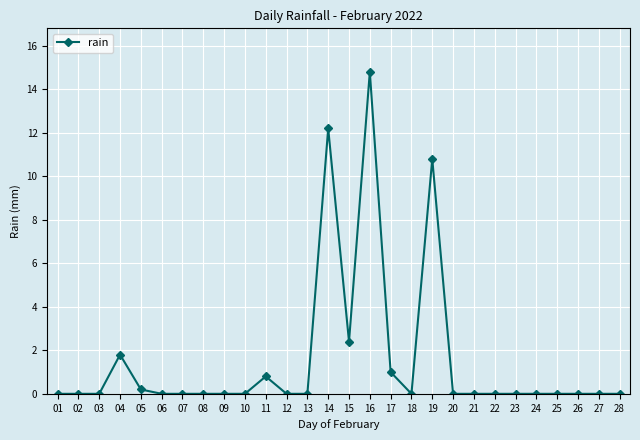

What is the maximum value shown in the chart?

14.8